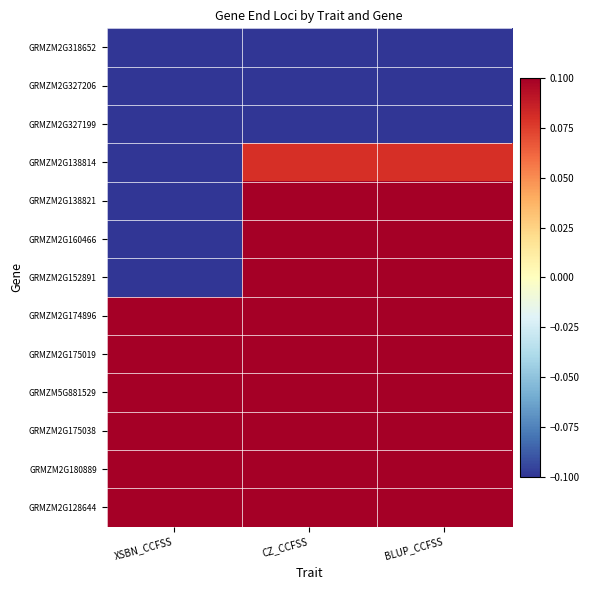

At how many categories does at least one series exceed 0?

3